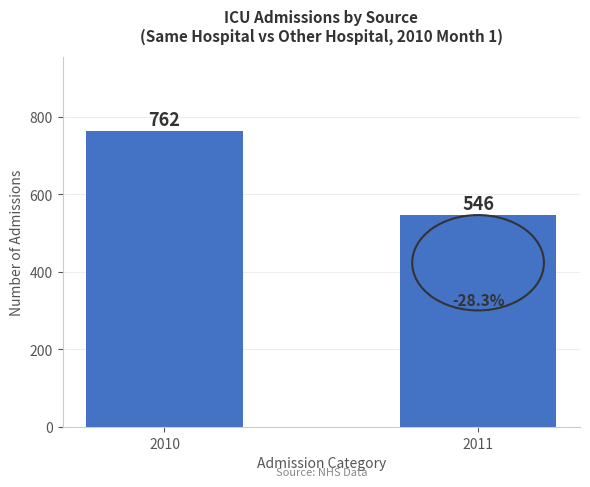

What is the value of the 1st bar from the left?

762